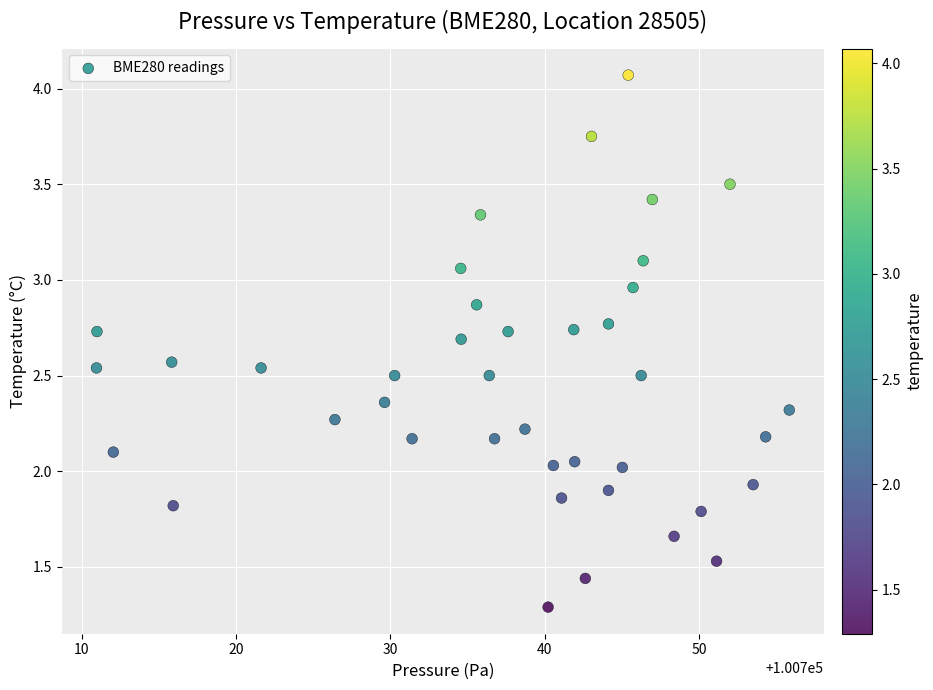

What is the range of X values (max minus min)?

44.9